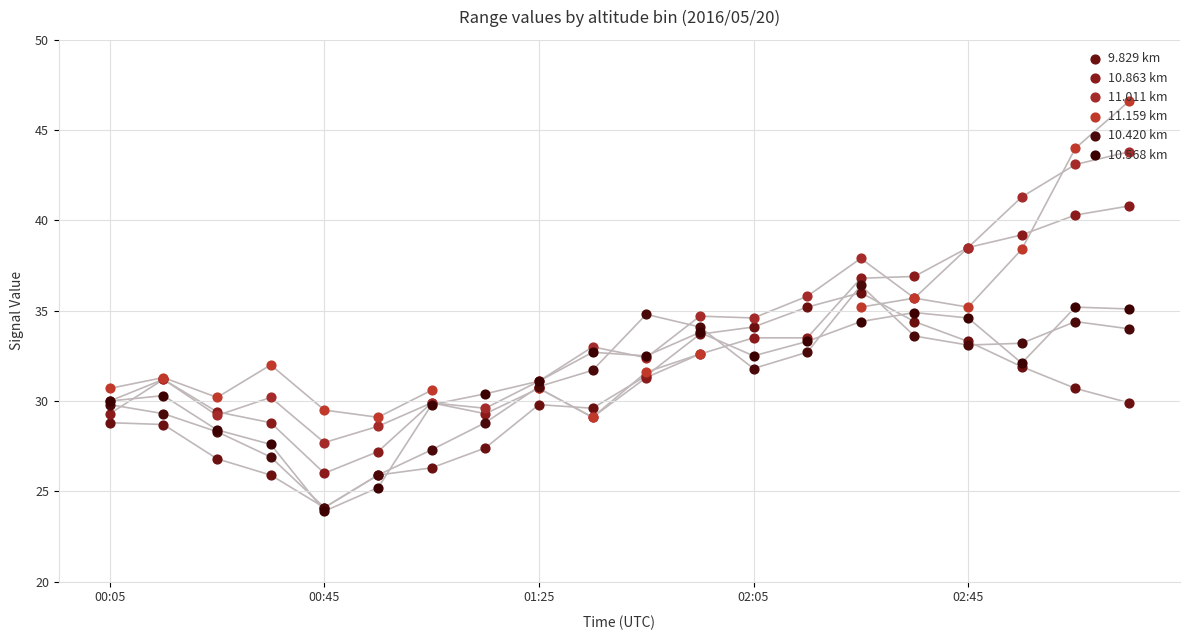

Which series contains the lowest Y value?

10.568 km